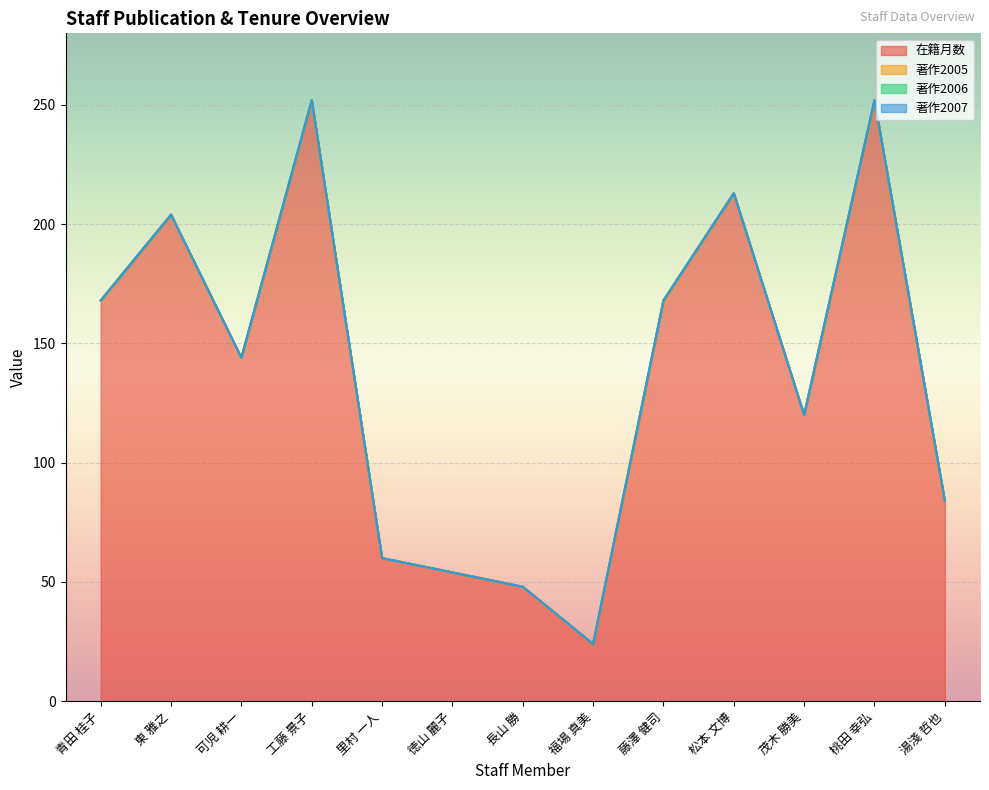

Reading right to left, transcribe all the data shown in this chart.

在籍月数: 84	252	120	213	168	24	48	54	60	252	144	204	168
著作2005: 0	0	0	0	0	0	0	0	0	0	0	0	0
著作2006: 0	0	0	0	0	0	0	0	0	0	0	0	0
著作2007: 0	0	0	0	0	0	0	0	0	0	0	0	0